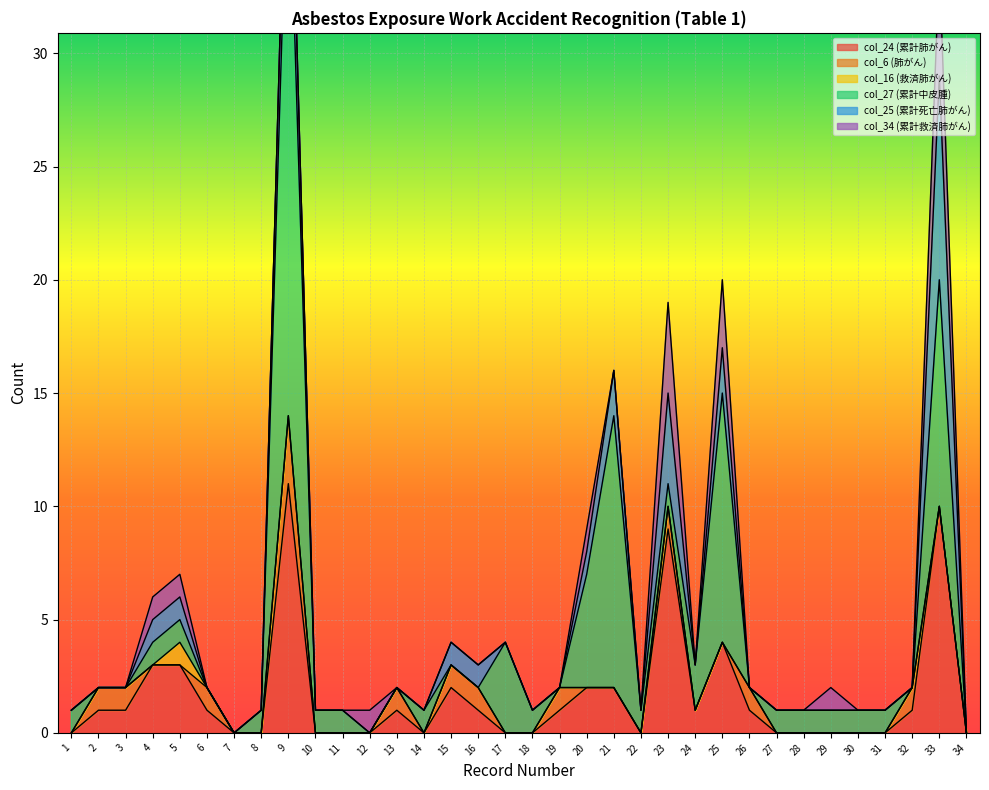

How many data points in col_27 (累計中皮腫) are less than 1?

12